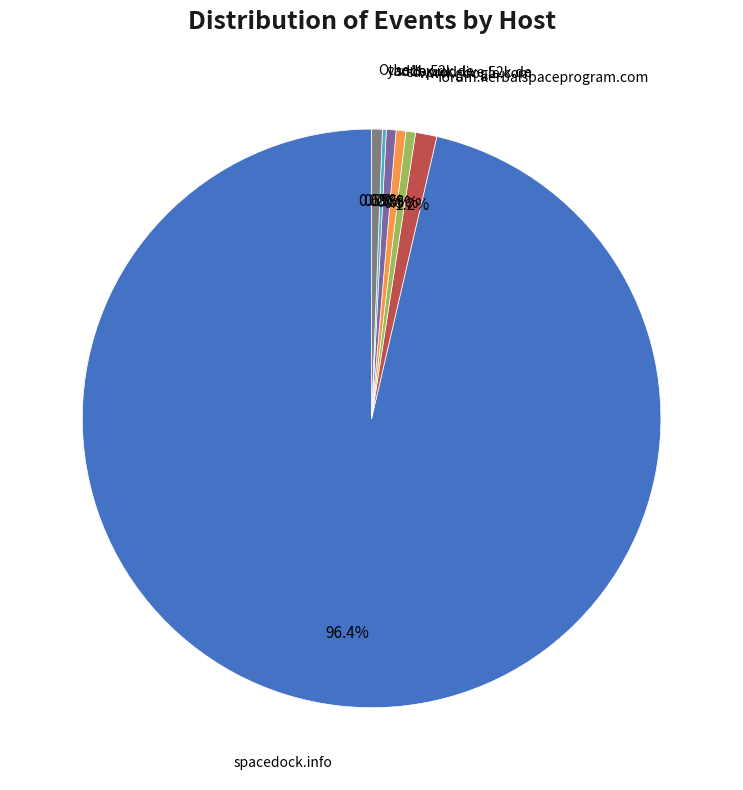

Does any single category account for the majority?

Yes